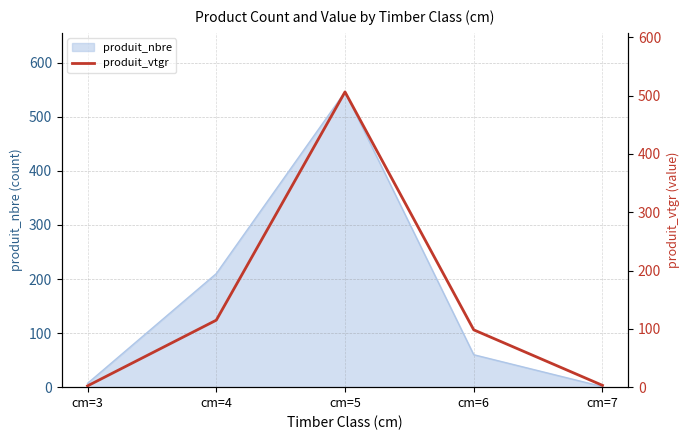

True or false: the data has more than 0 interior local peaks.

True